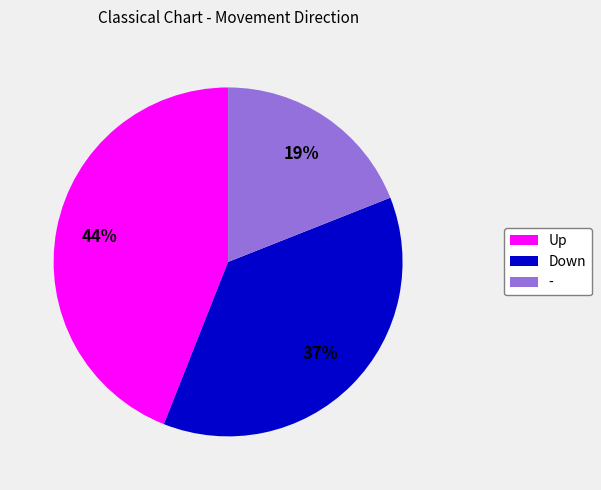

Is there a majority slice in this chart?

No